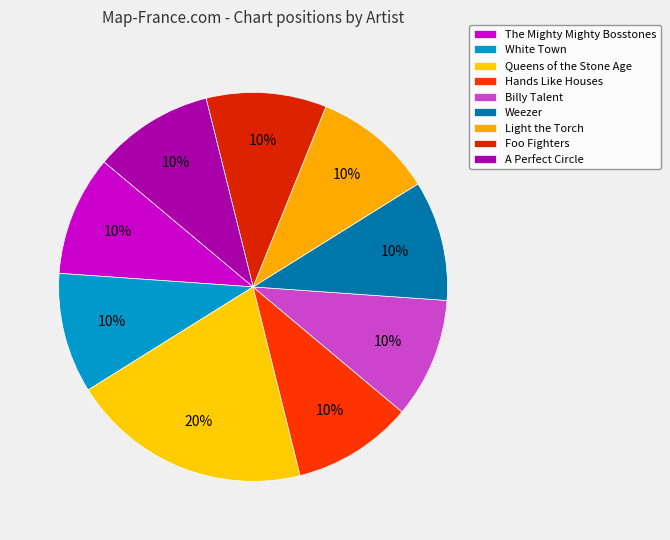

Which category has the smallest portion of the pie?

The Mighty Mighty Bosstones